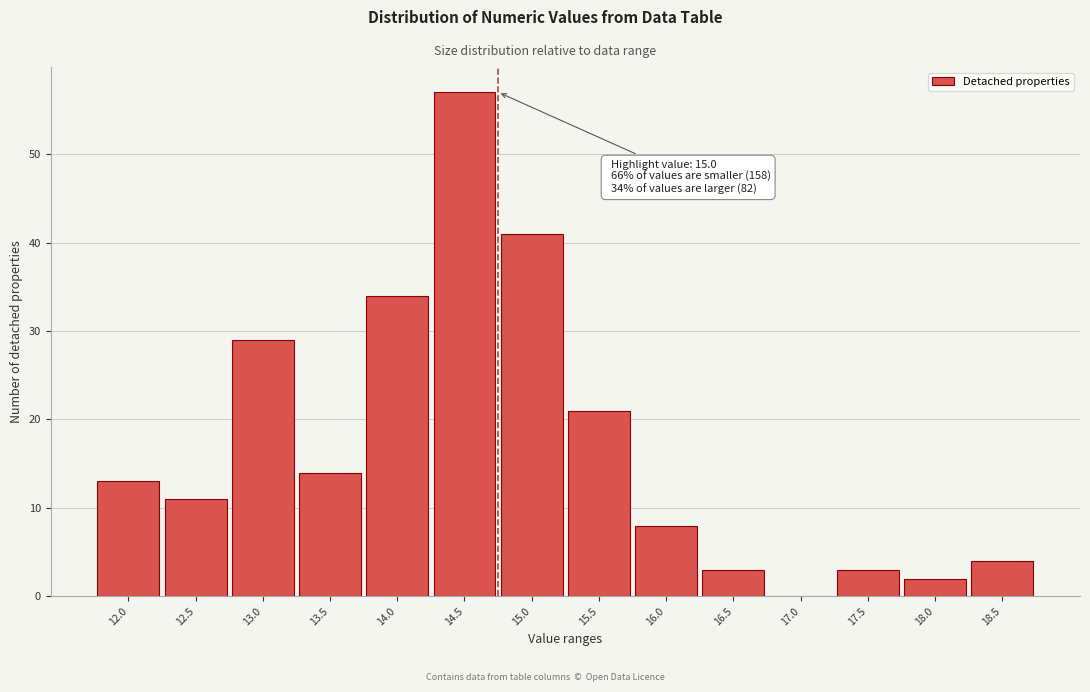

Reading left to right, extract all data points from this chart.

12.0=13	12.5=11	13.0=29	13.5=14	14.0=34	14.5=57	15.0=41	15.5=21	16.0=8	16.5=3	17.0=0	17.5=3	18.0=2	18.5=4